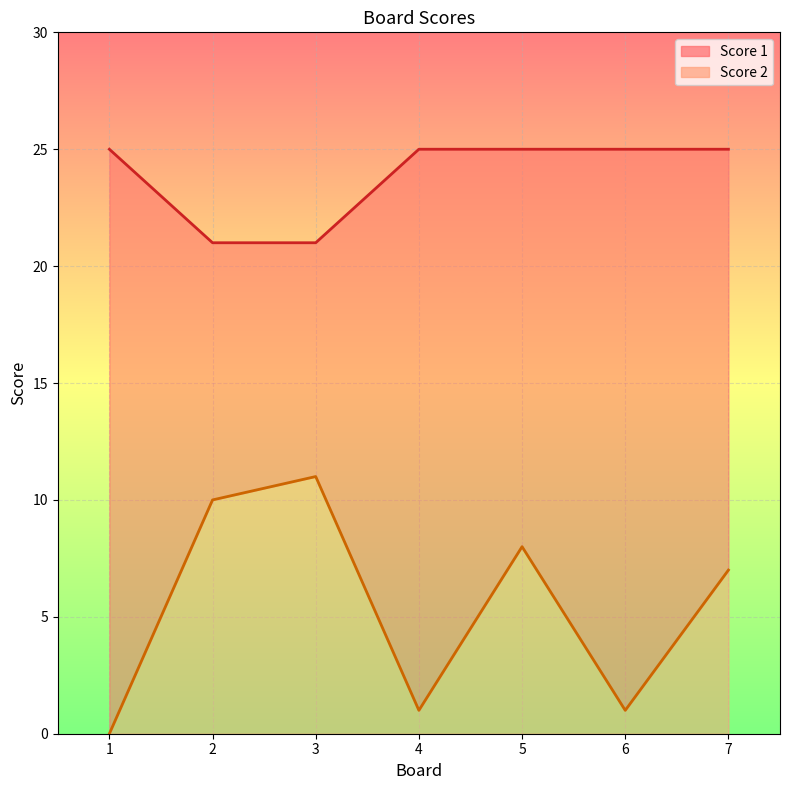

Is the value of Score 1 at 5 greater than the value of Score 2 at 2?

Yes